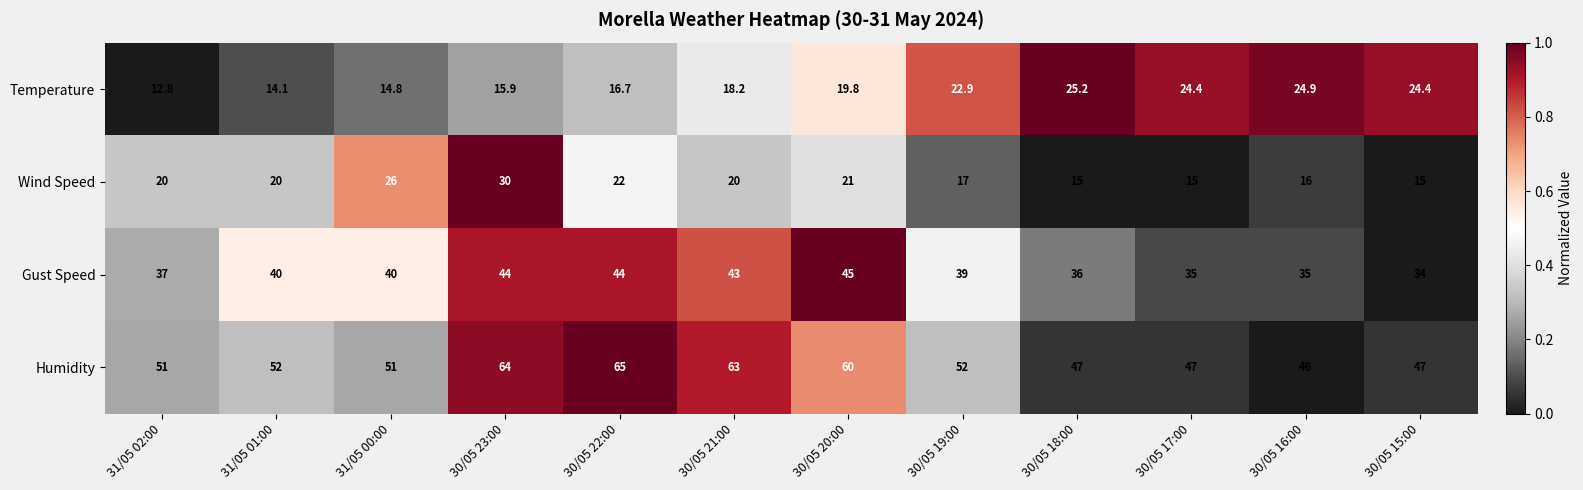

Which series changed the most between 30/05 19:00 and 30/05 17:00?

Humidity